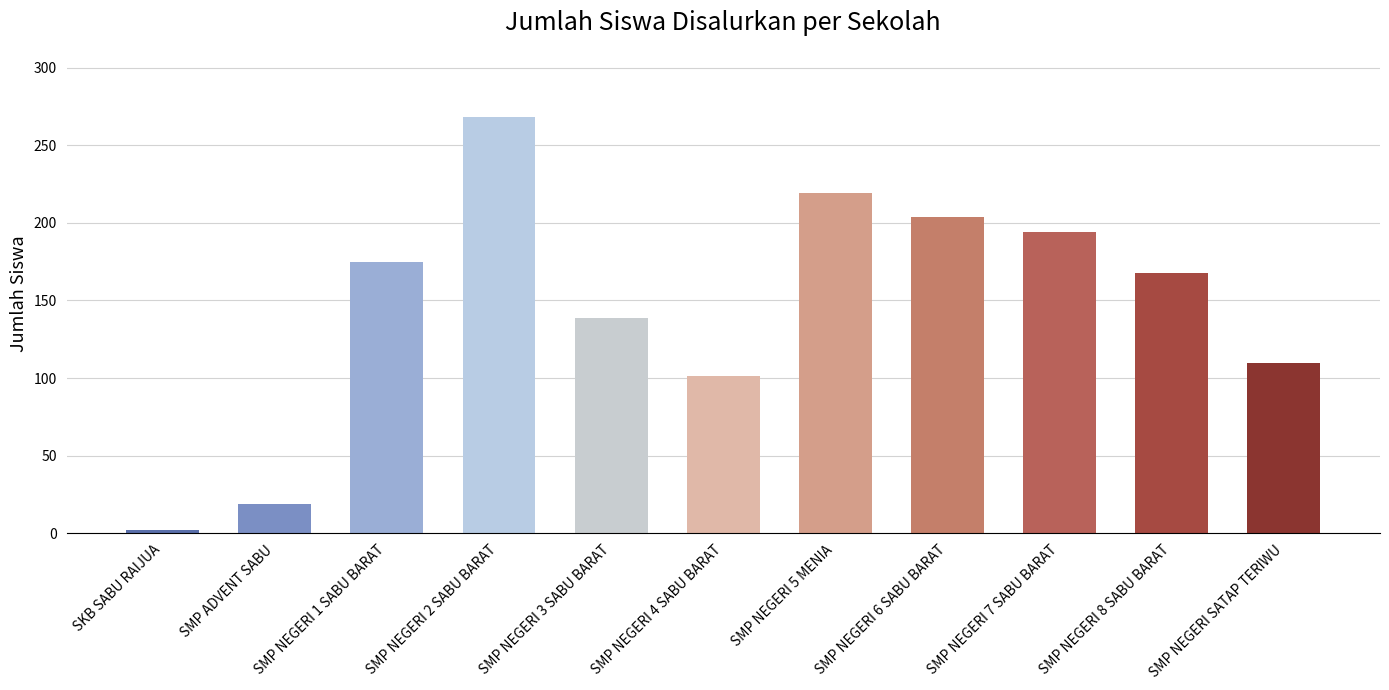

List the labels in order of value, largest first.

SMP NEGERI 2 SABU BARAT, SMP NEGERI 5 MENIA, SMP NEGERI 6 SABU BARAT, SMP NEGERI 7 SABU BARAT, SMP NEGERI 1 SABU BARAT, SMP NEGERI 8 SABU BARAT, SMP NEGERI 3 SABU BARAT, SMP NEGERI SATAP TERIWU, SMP NEGERI 4 SABU BARAT, SMP ADVENT SABU, SKB SABU RAIJUA